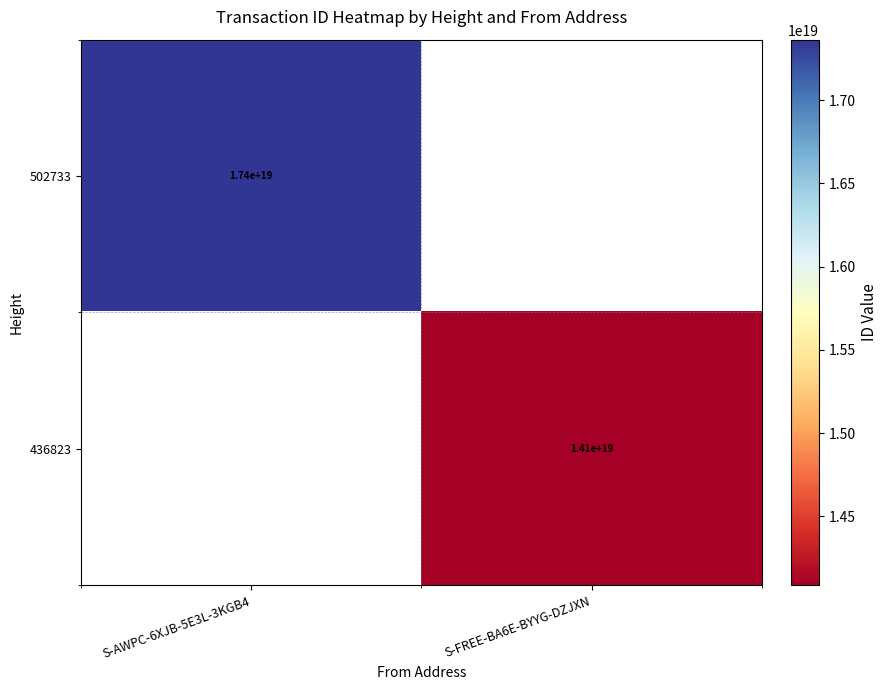

The value of 436823 at S-FREE-BA6E-BYYG-DZJXN is 14100000000000000000. True or false?

True